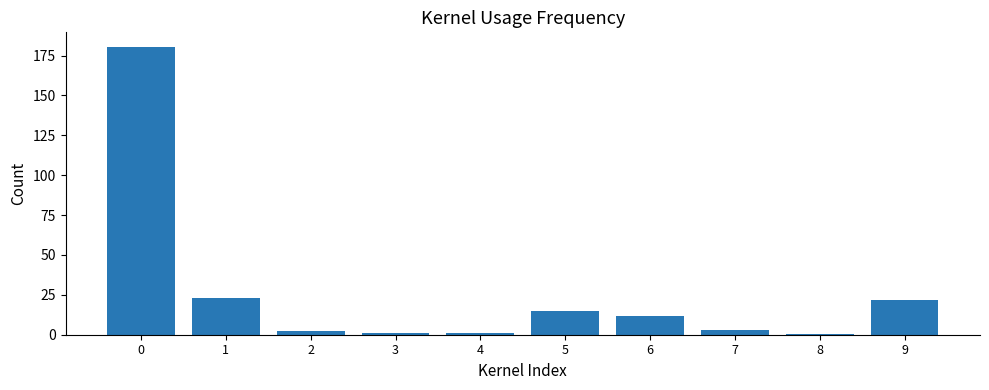

What is the sum of all values?

258.9